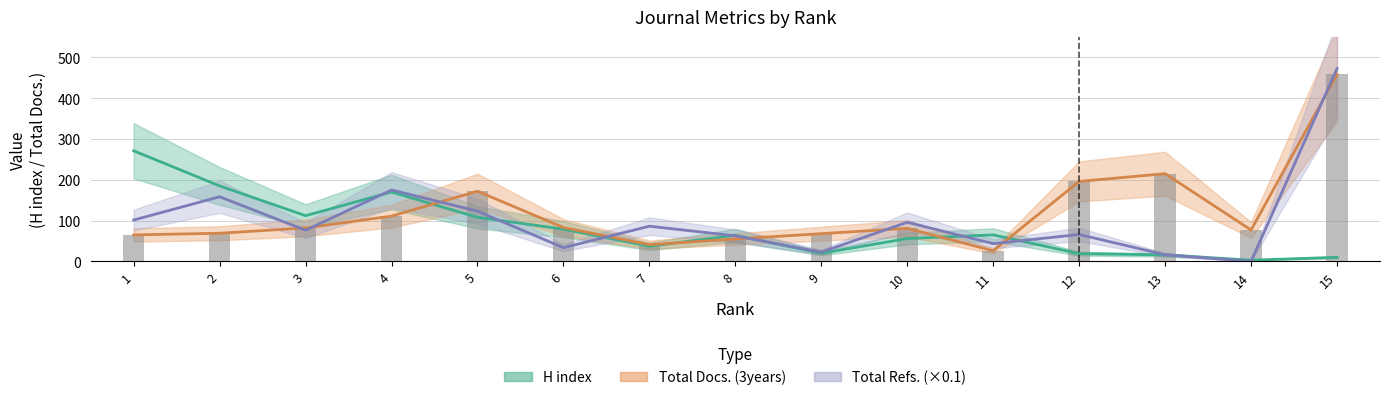

Between 3 and 5, which series saw the biggest shift?

Total Docs. (3years)